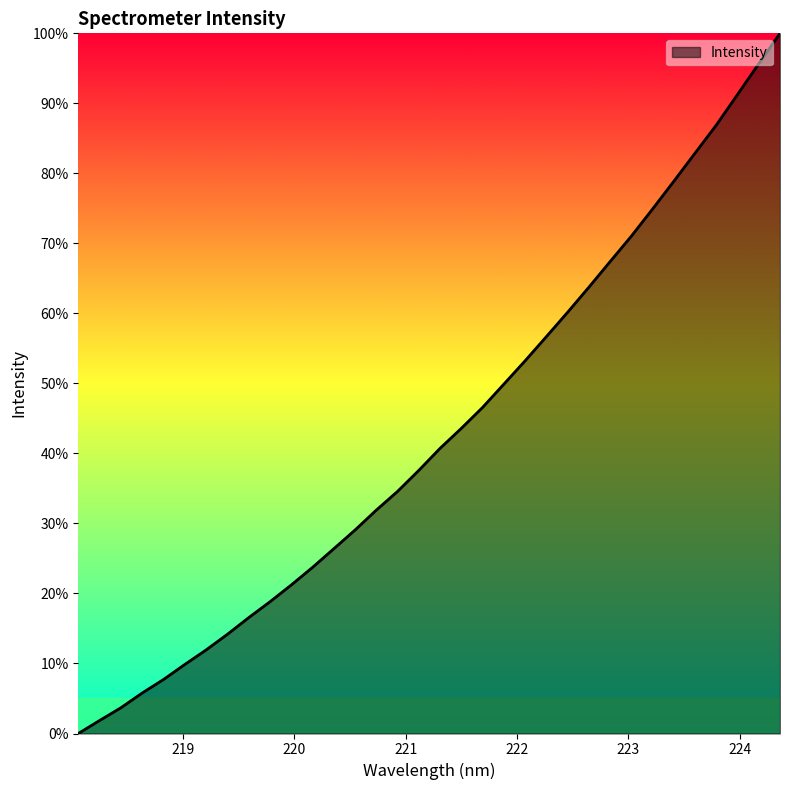

What is the difference between the maximum and second lowest values?

98.1